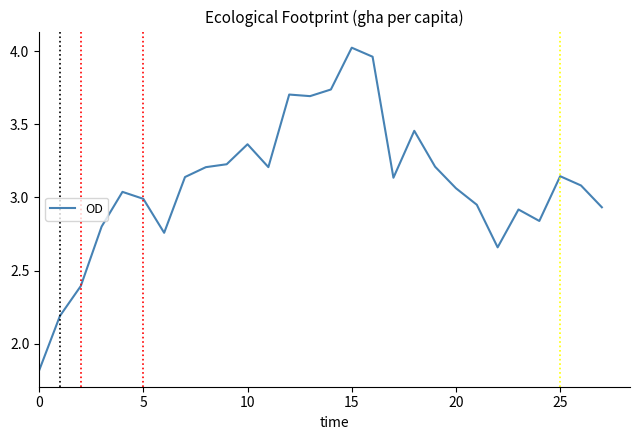

What is the difference between the maximum and minimum values?

2.2